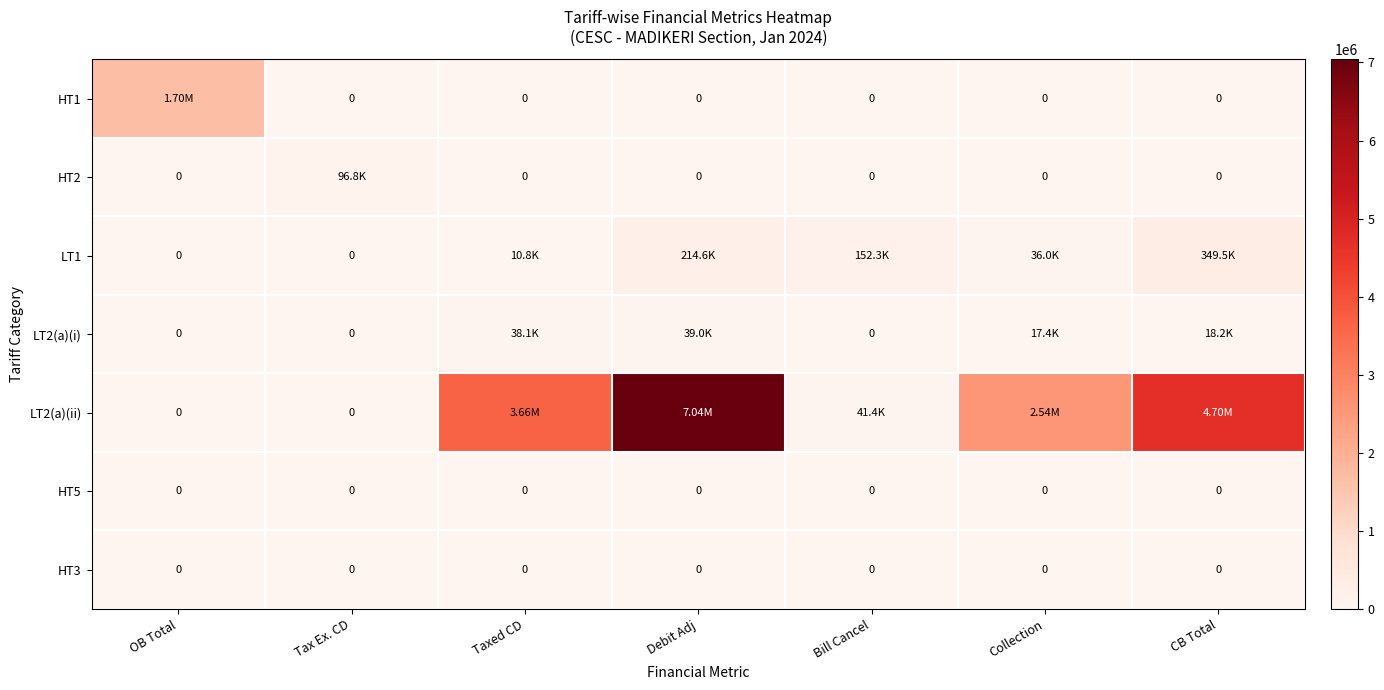

True or false: HT1 has a value of 0.0 at Collection.

True